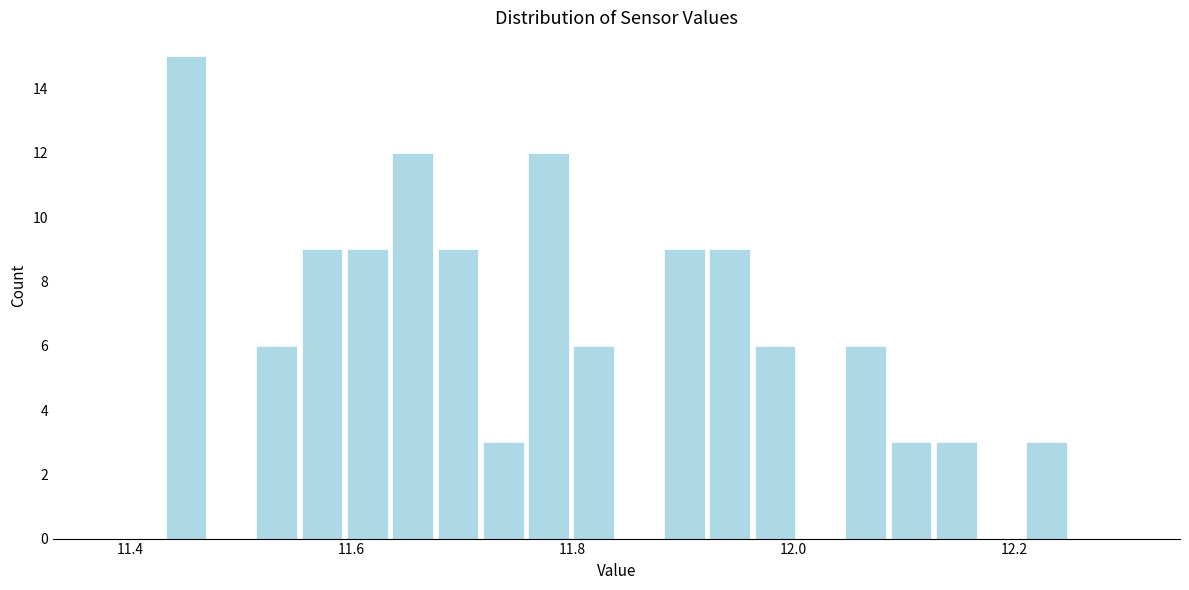

Around what value on the x-axis is the tallest bar? Give the approximate position of its centre, as read against the axis.

11.46